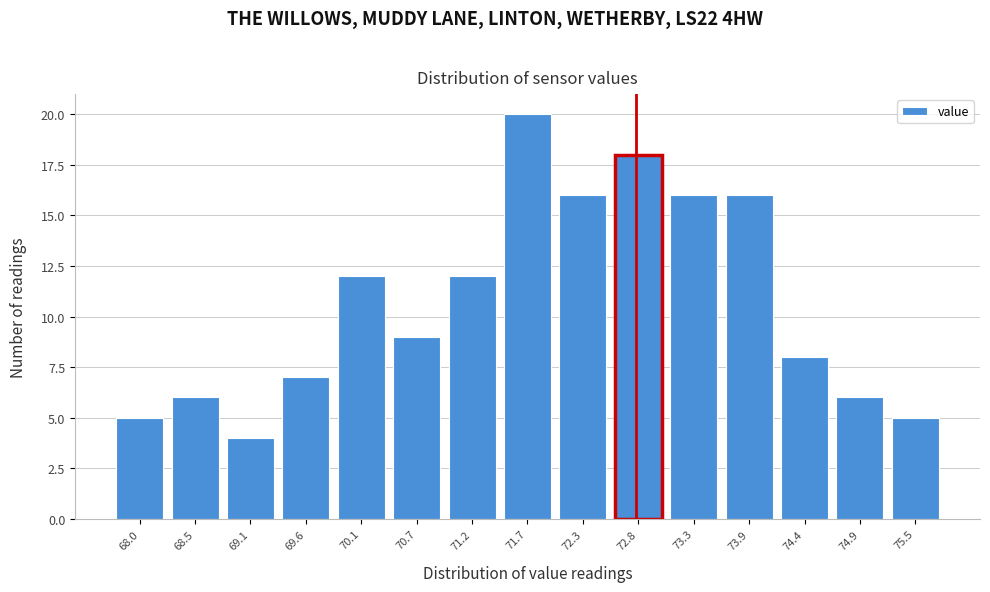

Reading left to right, transcribe all the data shown in this chart.

5	6	4	7	12	9	12	20	16	18	16	16	8	6	5